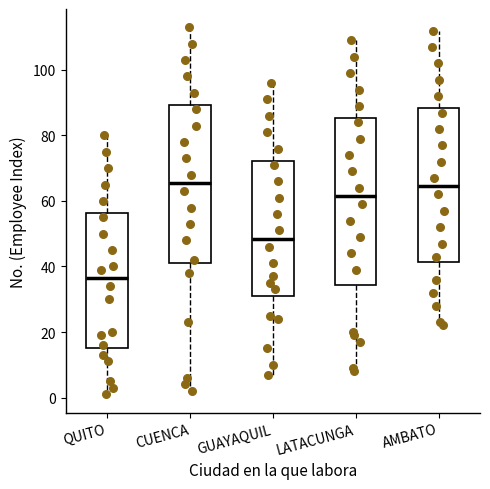

Where does the median line of the box for QUITO sit on the y-axis? The values are not printed on the chart, so give them approximately, as read against the axis.

36